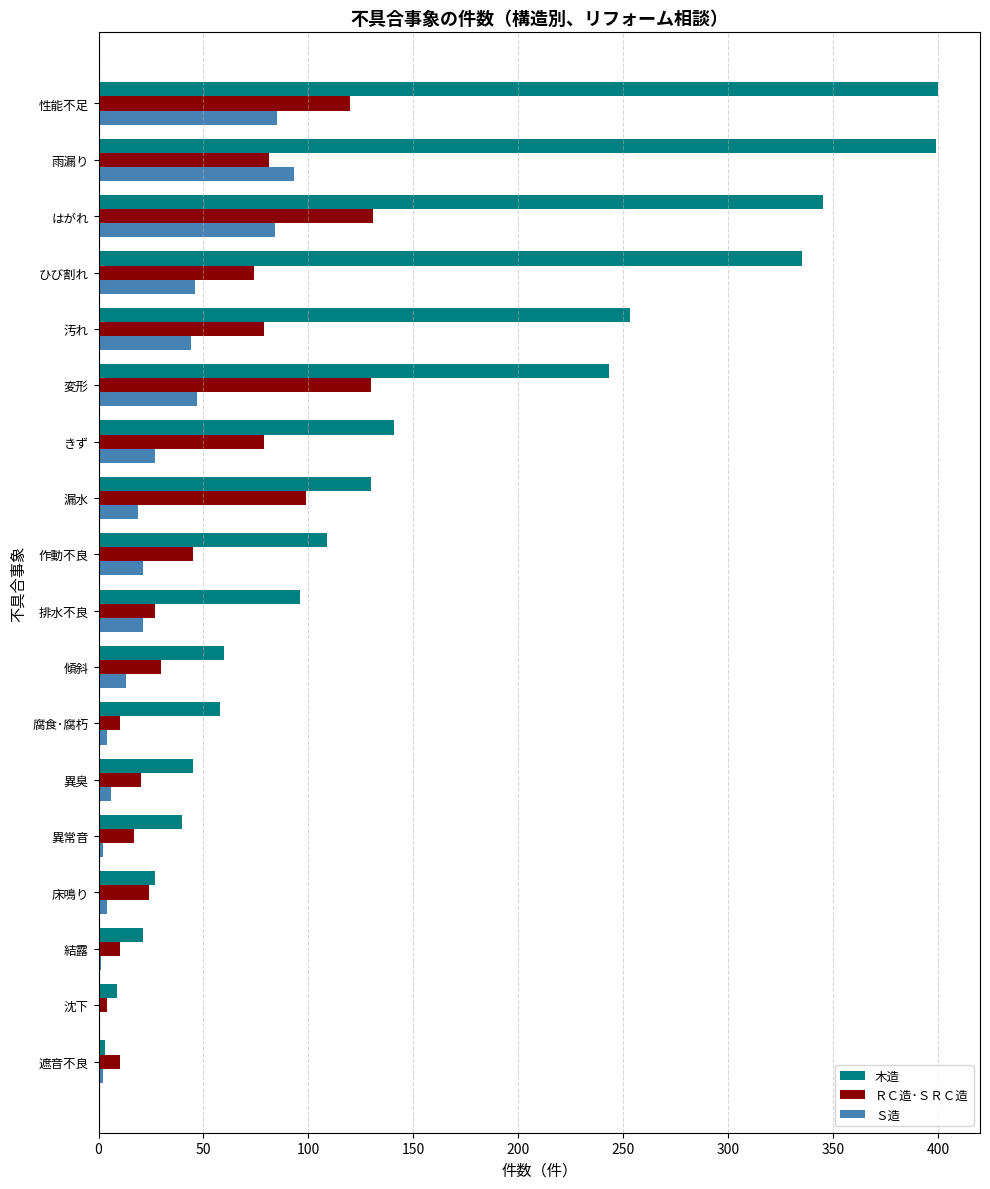

What is the total value across all series at 雨漏り?

573